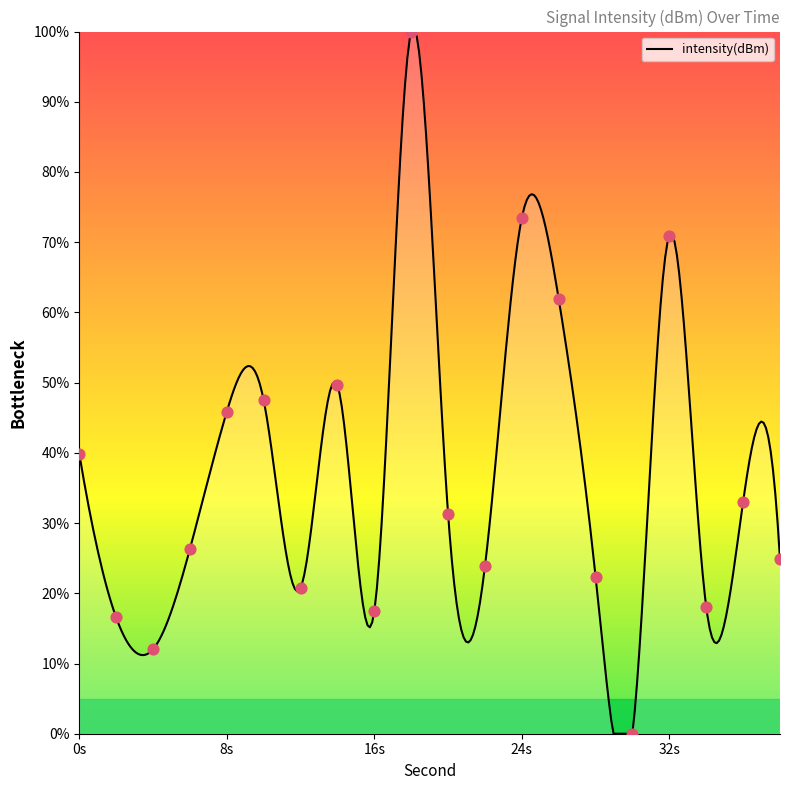

What is the ratio of the value at 16 to the value at 38?

0.7